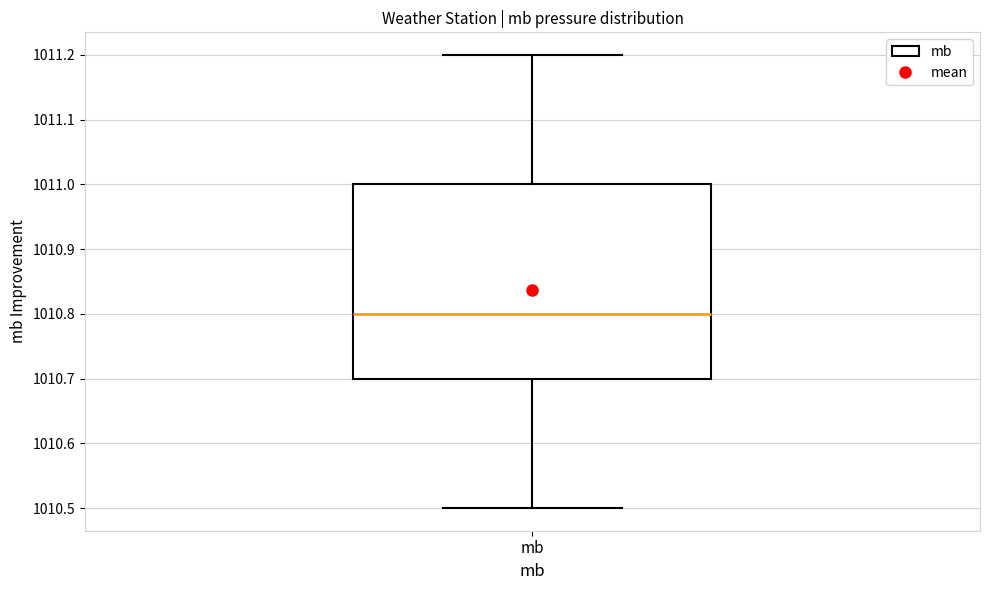

Read this box plot against the y-axis: the position of the median line, the range covered by the box, and the ends of both whiskers. The values are not printed on the chart, so give them approximately, as read against the axis.

median 1010.8, box 1010.7 to 1011.0, whiskers 1010.5 to 1011.2